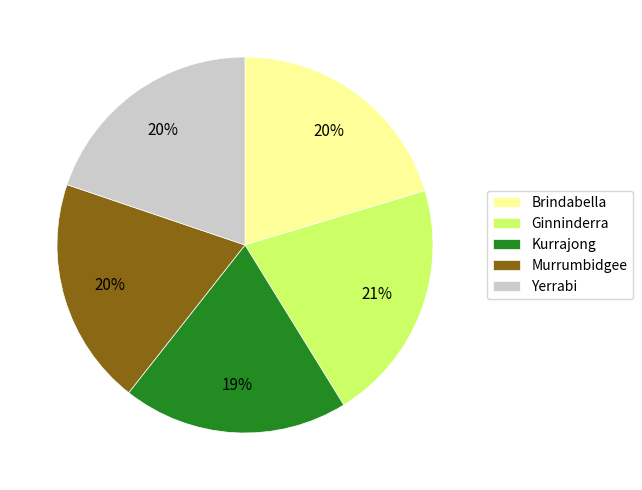

Do Murrumbidgee and Ginninderra together represent more than half of the pie?

No